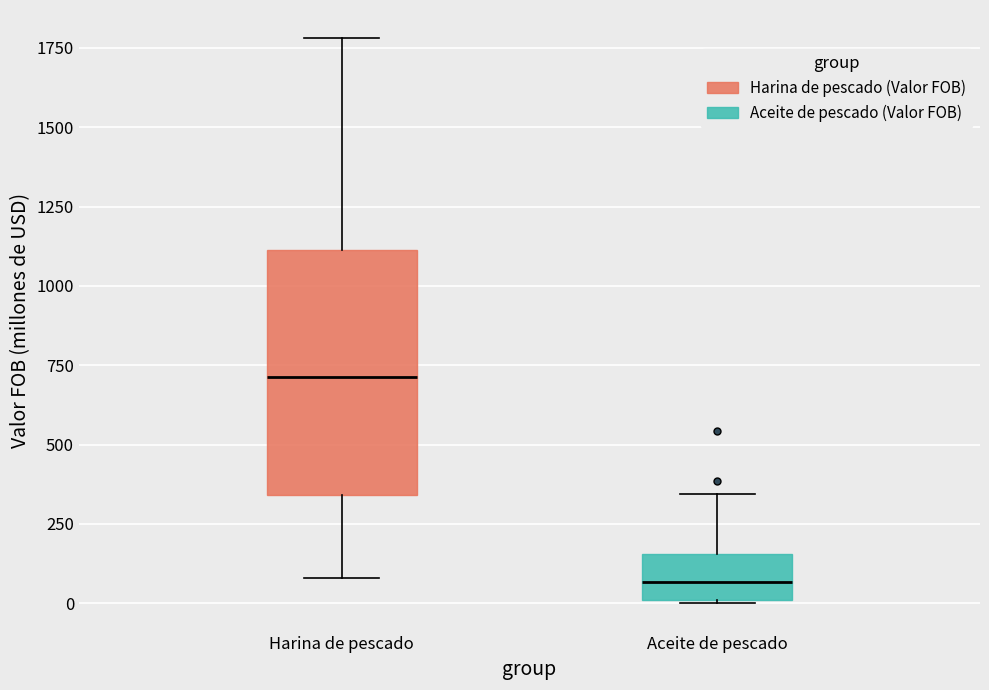

Reading left to right, read every box against the y-axis: the position of its median line, the range the box covers, and the ends of its whiskers. The values are not printed on the chart, so give them approximately, as read against the axis.

Harina de pescado: median 700, box 350 to 1100, whiskers 100 to 1800
Aceite de pescado: median 50, box 0 to 150, whiskers 0 to 350